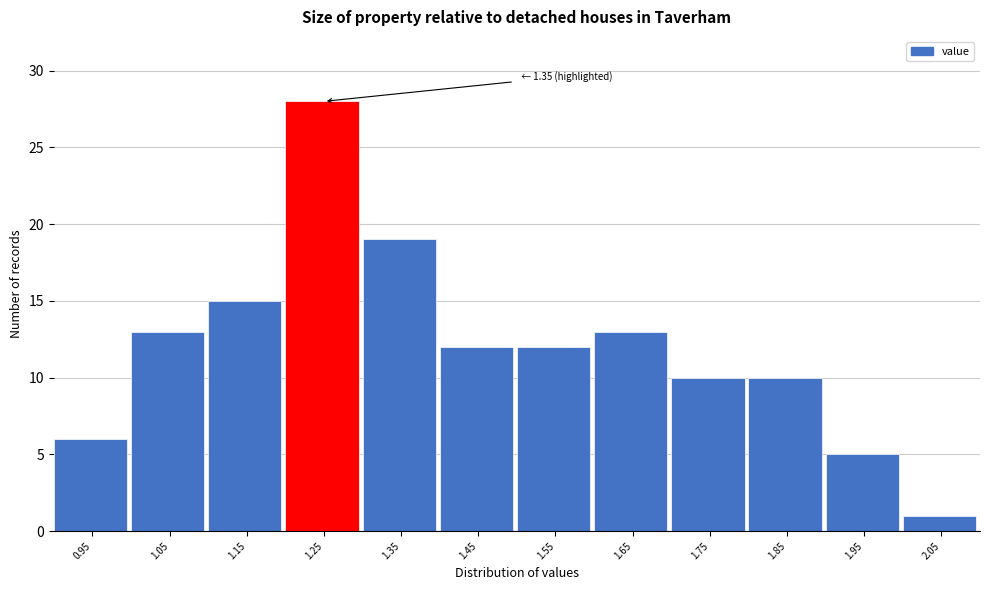

Reading left to right, list all the values displayed in this chart.

6	13	15	28	19	12	12	13	10	10	5	1